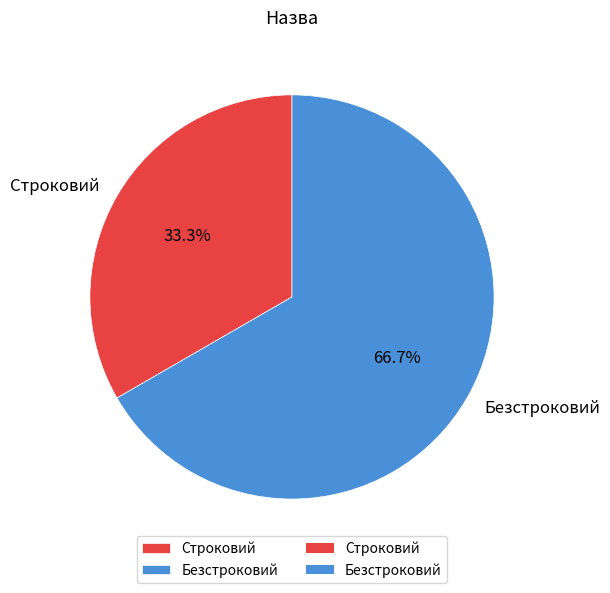

Approximately how many times larger is the value at Безстроковий compared to Строковий?

2.0